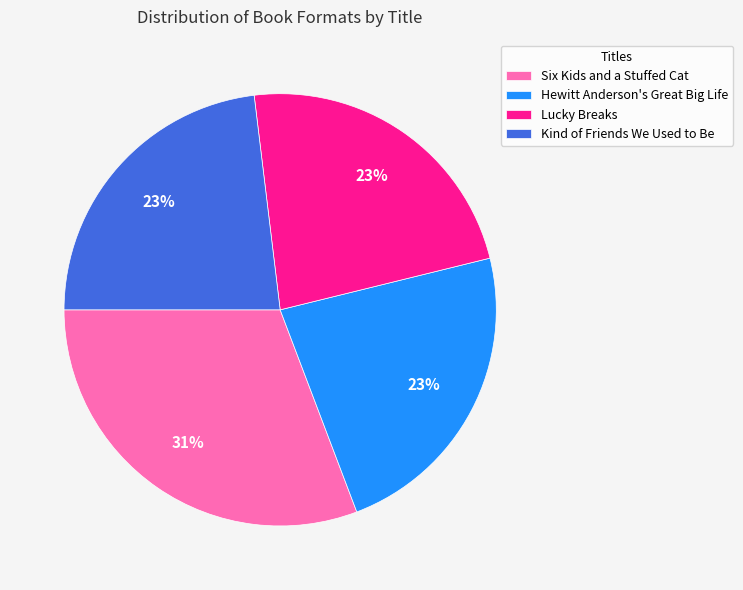

Is there any slice that represents more than half of the pie?

No